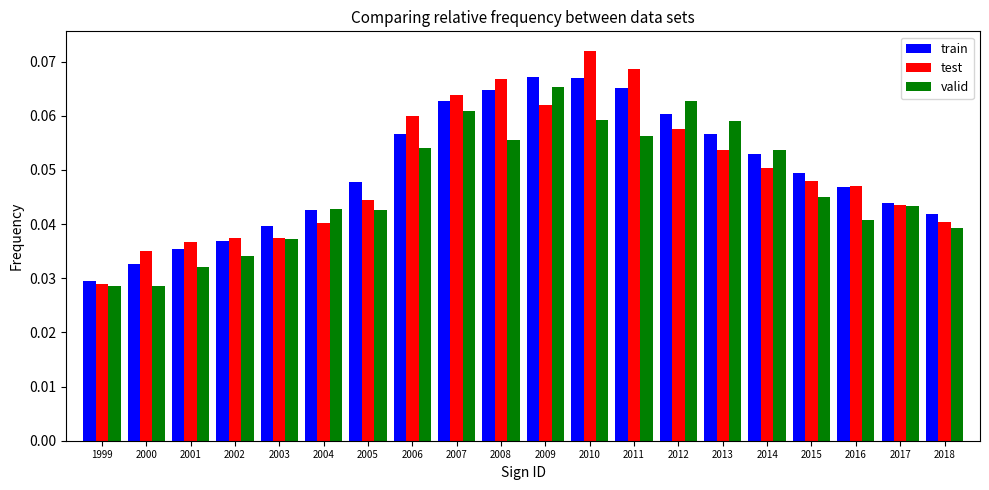

Rank the series by their maximum value, from lowest to highest.

valid, train, test